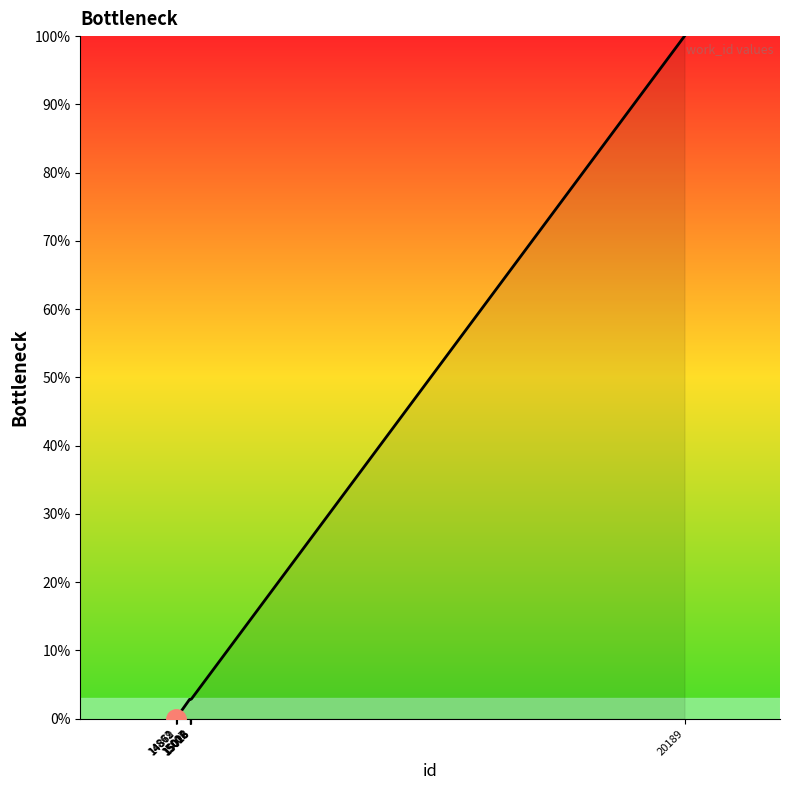

Read the value at 15016.

2.8